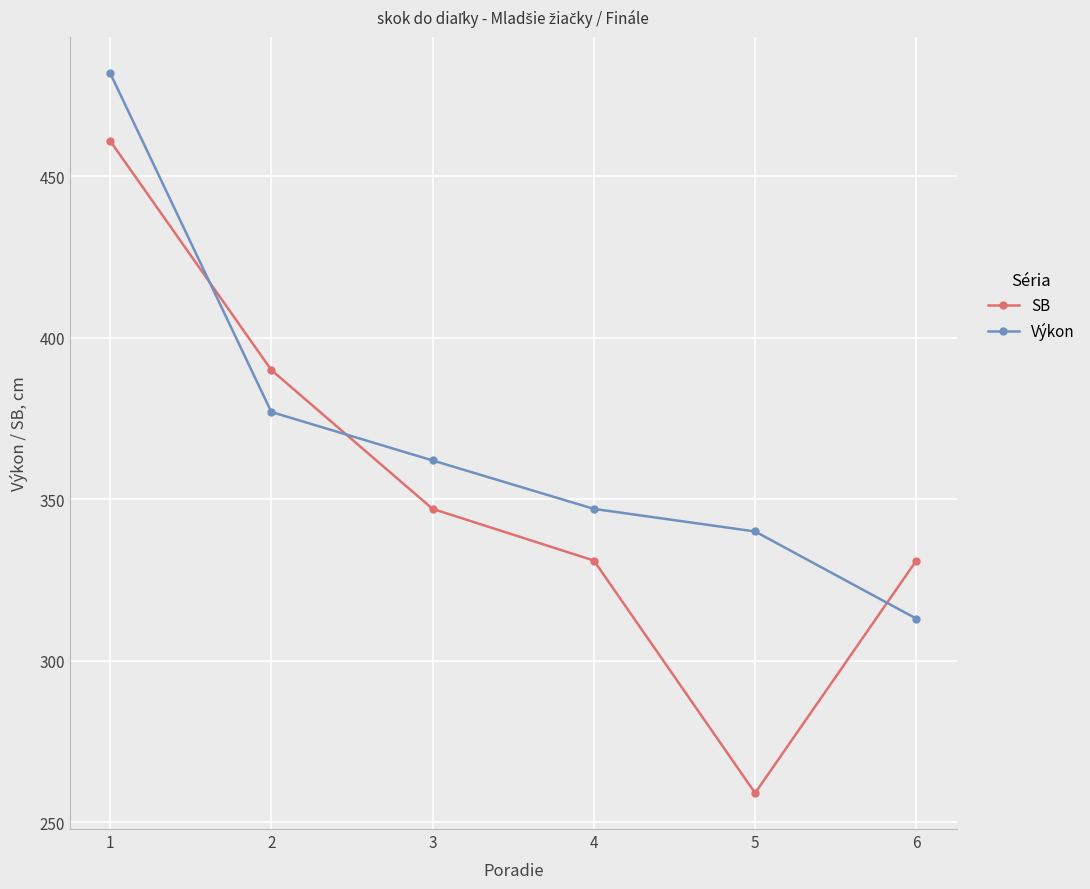

What is the value of the SB point at the 2nd from the left?

390